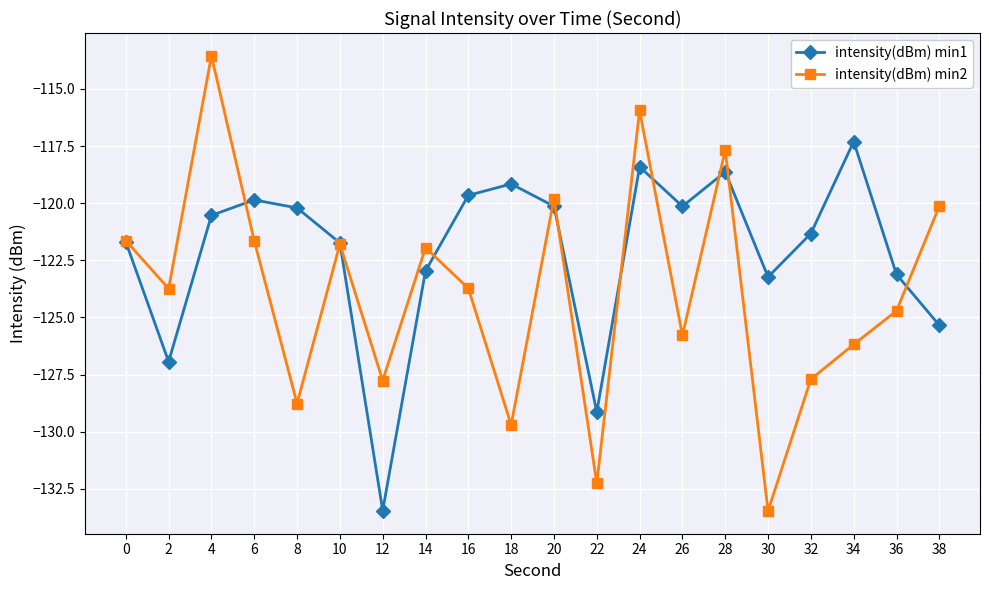

What is the value of the intensity(dBm) min2 point at the 2nd from the left?

-123.7